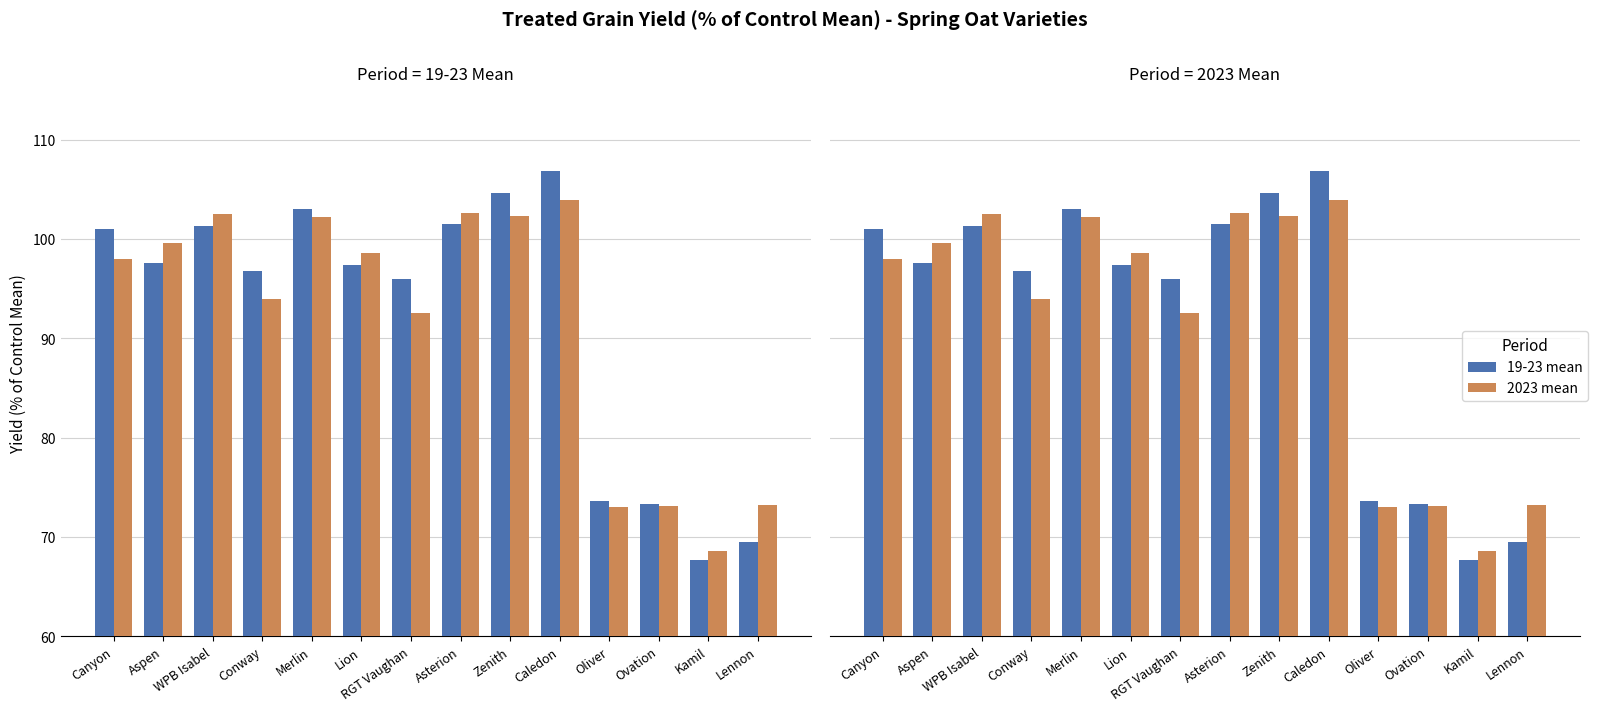

List the series in order of their peak value, lowest first.

2023 mean, 19-23 mean